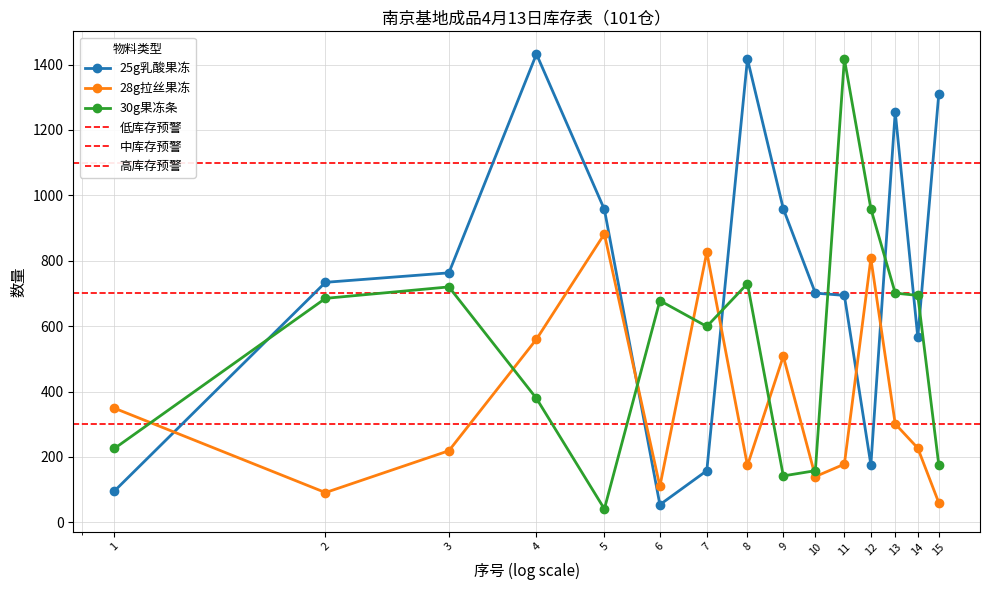

Is the value of 30g果冻条 at 5 greater than the value of 25g乳酸果冻 at 14?

No